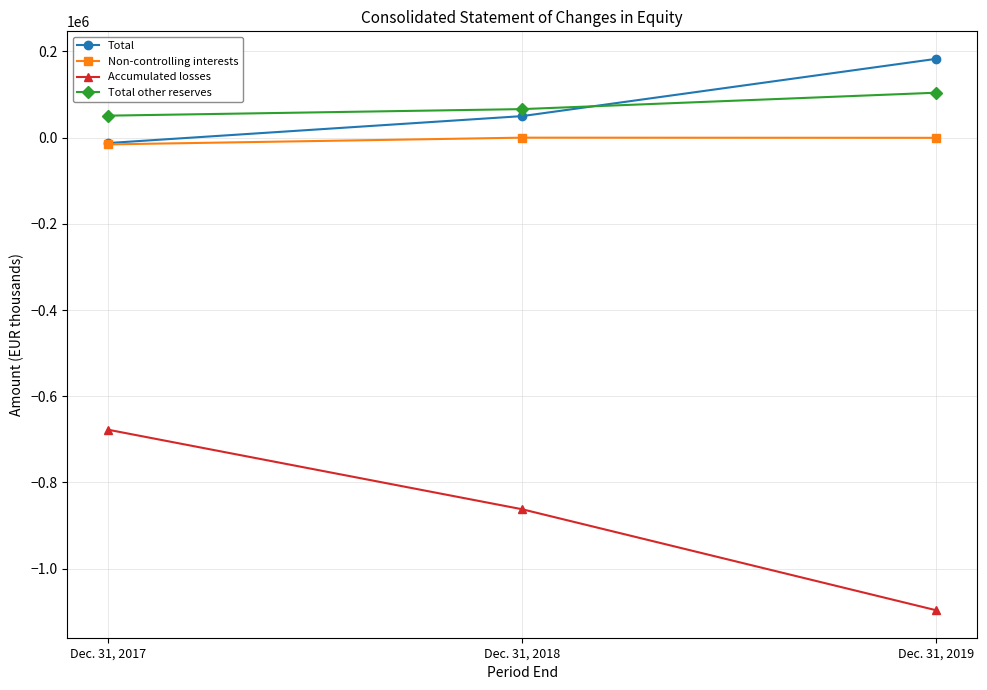

Where is Non-controlling interests nearest to the value -7942?

Dec. 31, 2019